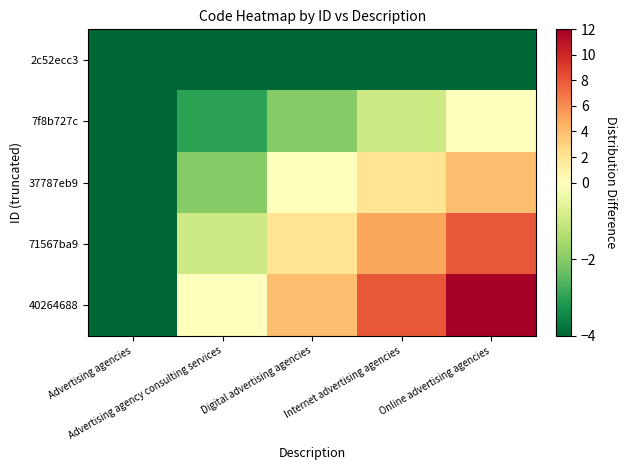

What is the maximum value shown in the chart?

12